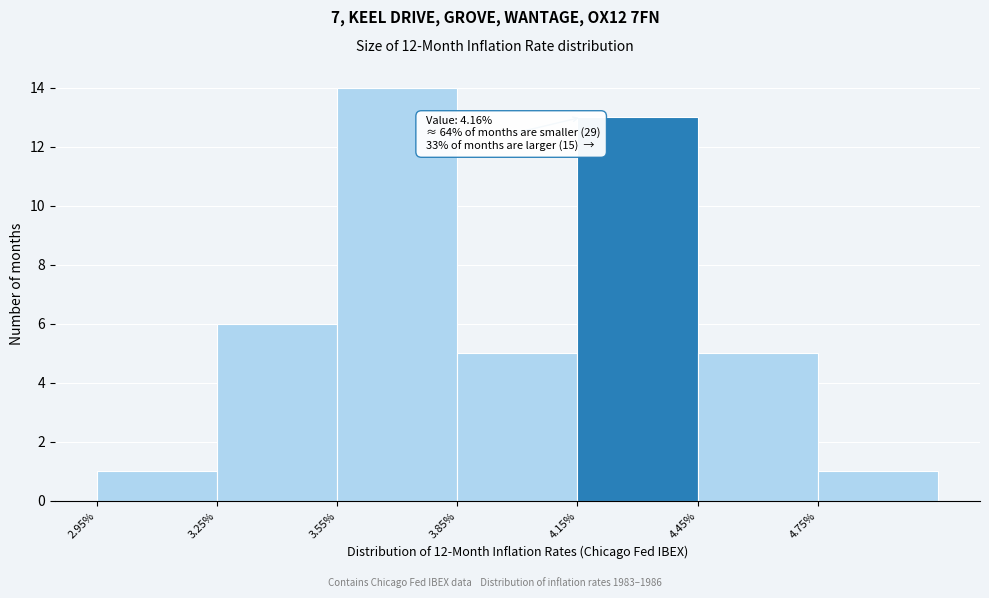

Over which range of the x-axis is the bar tallest?

3.55 to 3.85